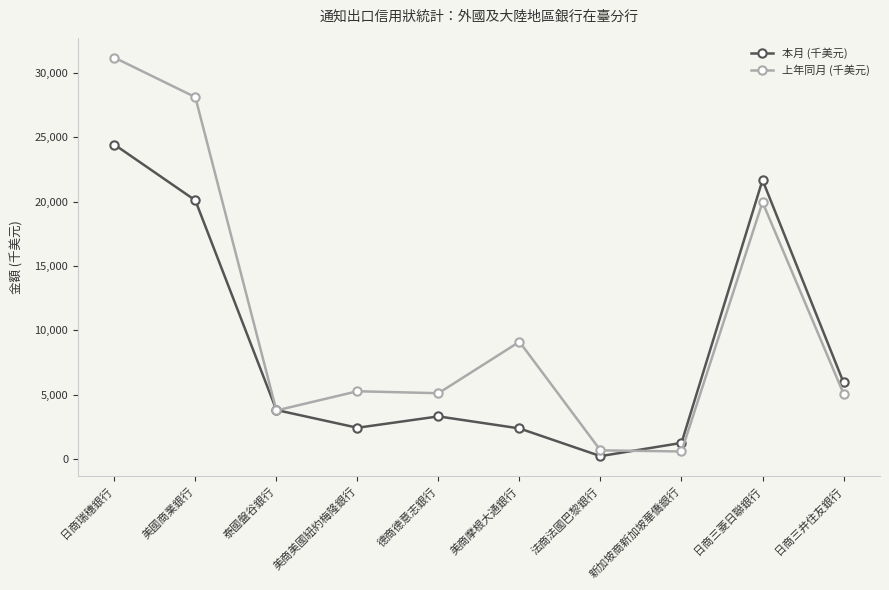

Where does the 上年同月 (千美元) series first go above 5268?

日商瑞穗銀行